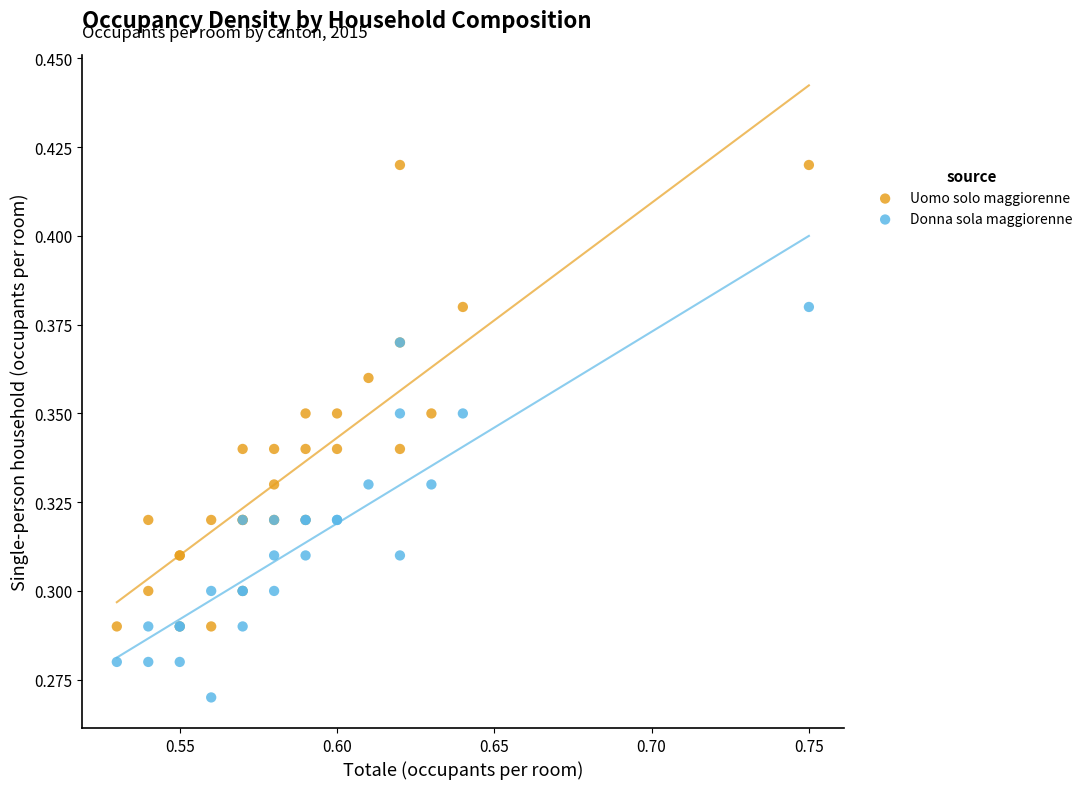

Which series contains the highest Y value?

Uomo solo maggiorenne